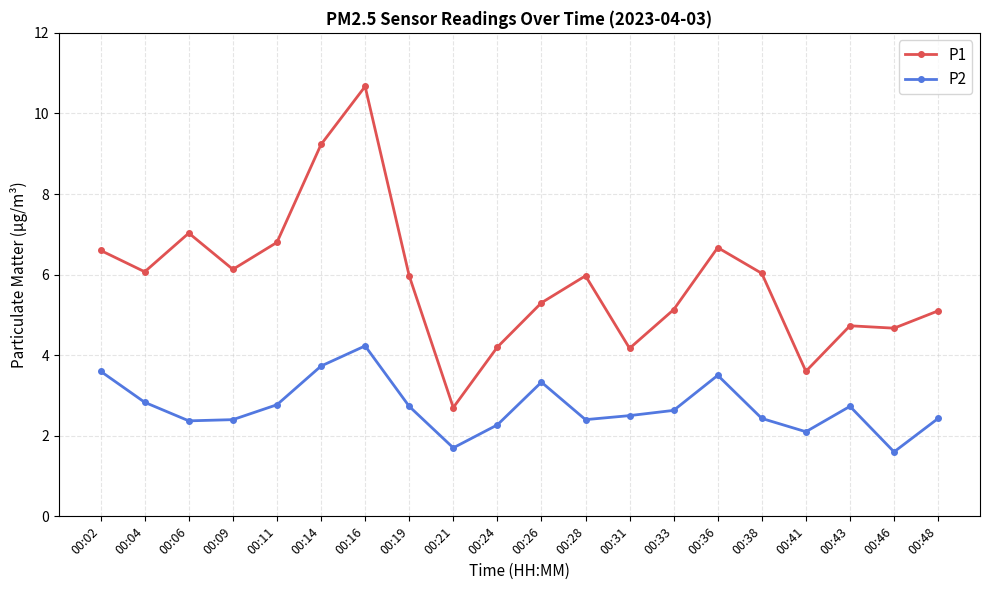

Rank the series by their maximum value, from lowest to highest.

P2, P1